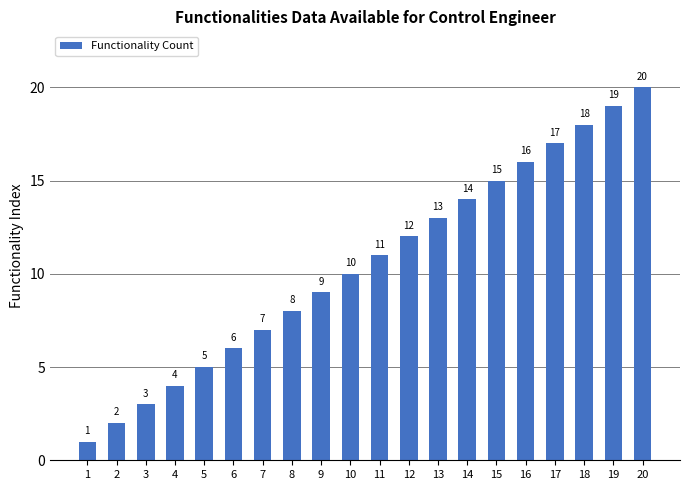

Rank the categories by value from highest to lowest.

20, 19, 18, 17, 16, 15, 14, 13, 12, 11, 10, 9, 8, 7, 6, 5, 4, 3, 2, 1